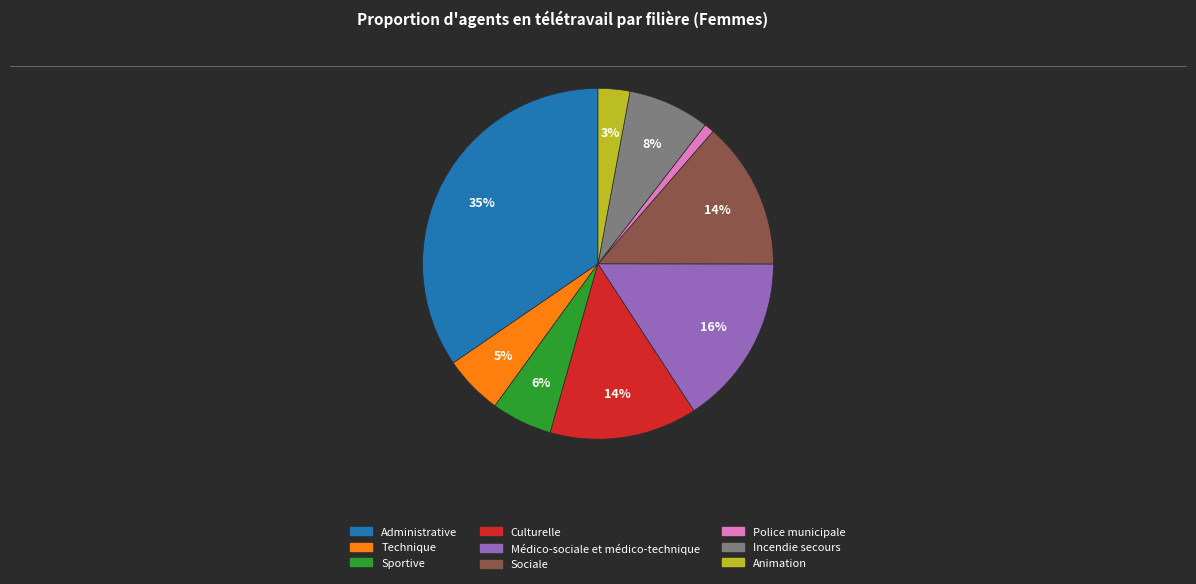

True or false: Police municipale accounts for 9% of the total.

False